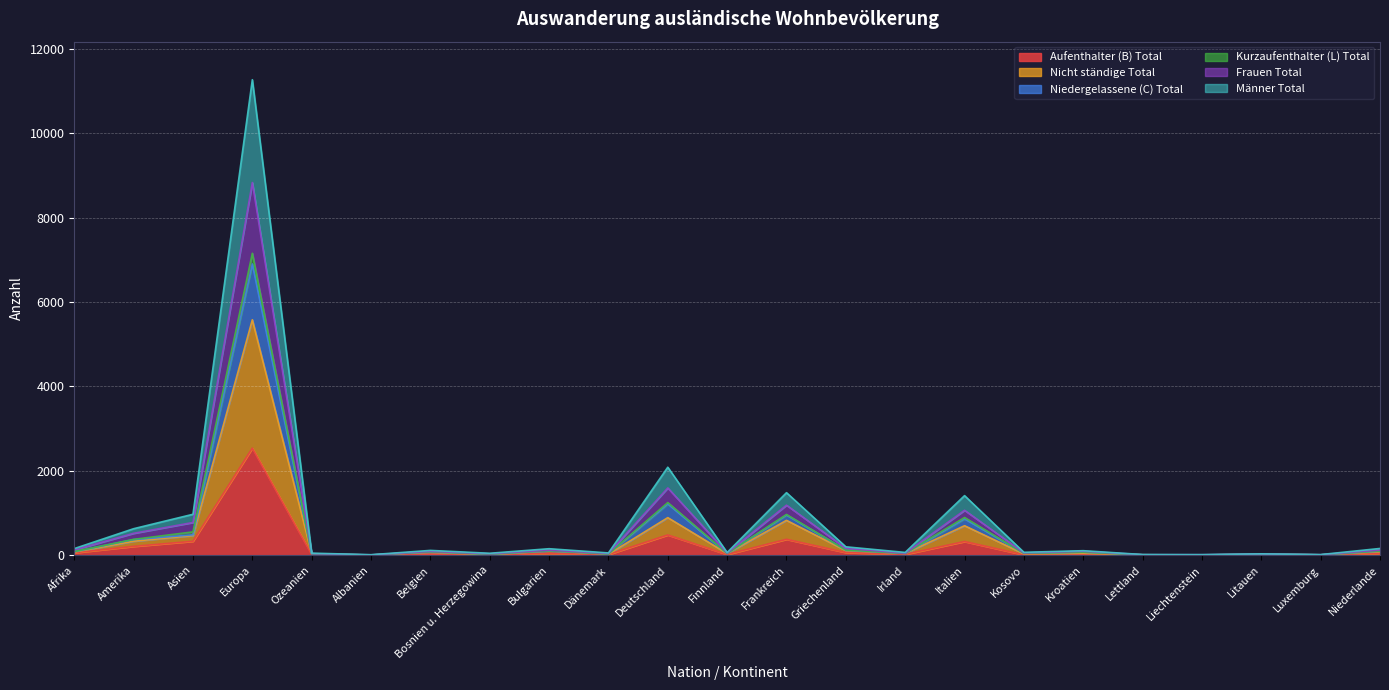

The Aufenthalter (B) Total series shows 6 at Luxemburg. True or false?

True